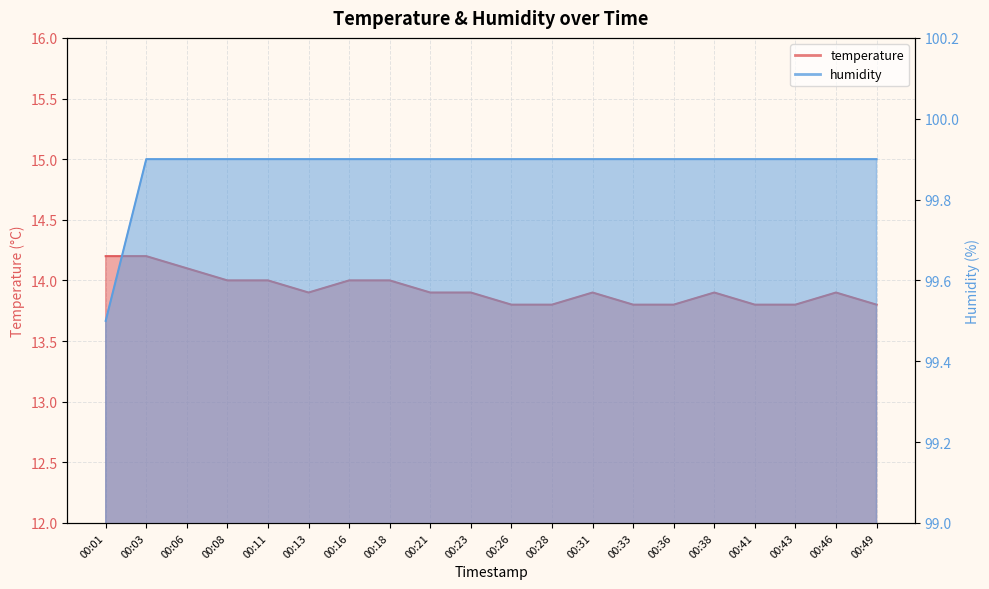

How many interior local peaks does the temperature series have?

3